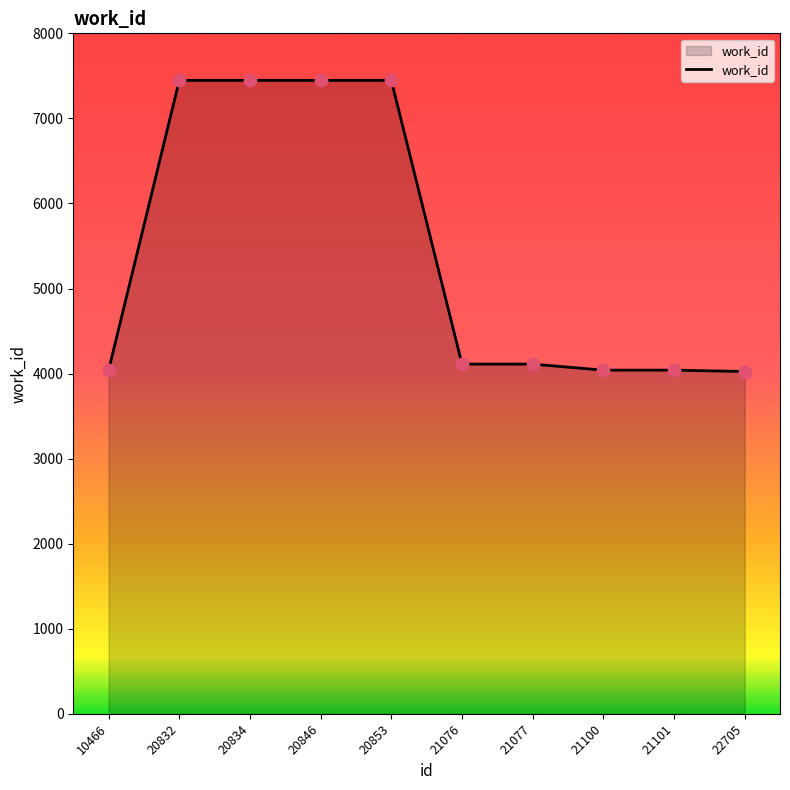

What is the change in value from 20834 to 21077?

-3336